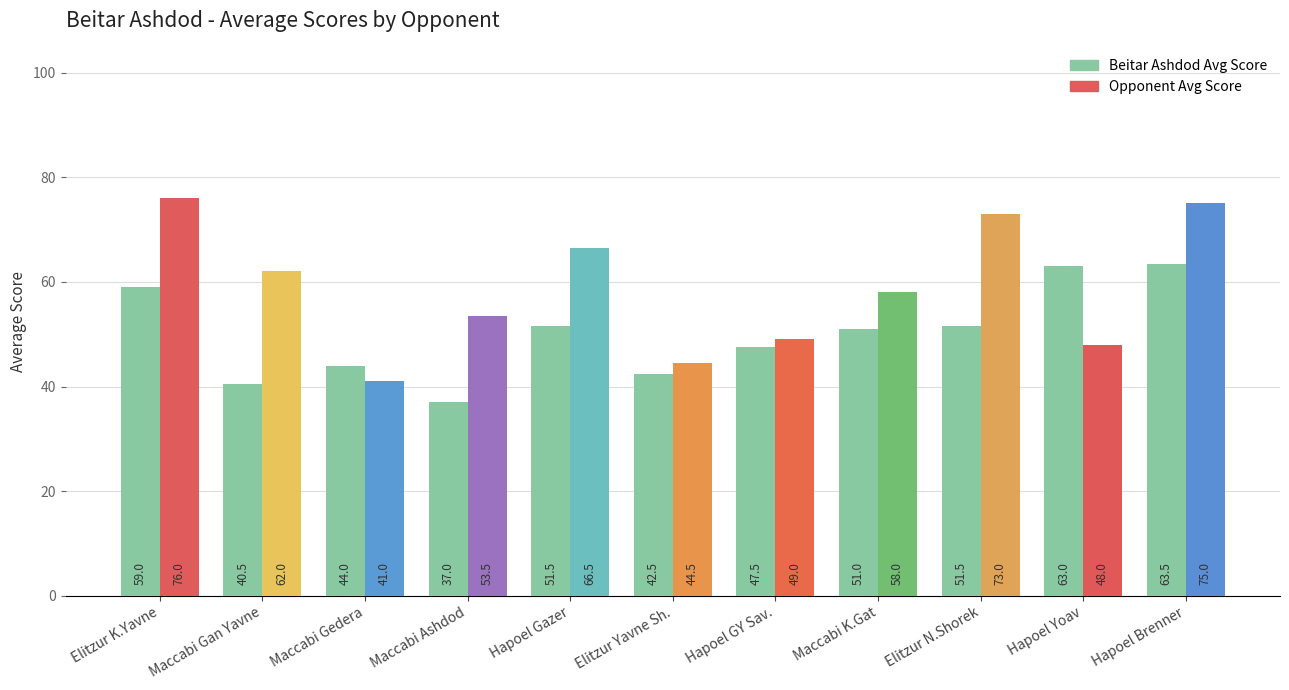

At which label is Opponent Avg Score closest to 58?

Maccabi K.Gat